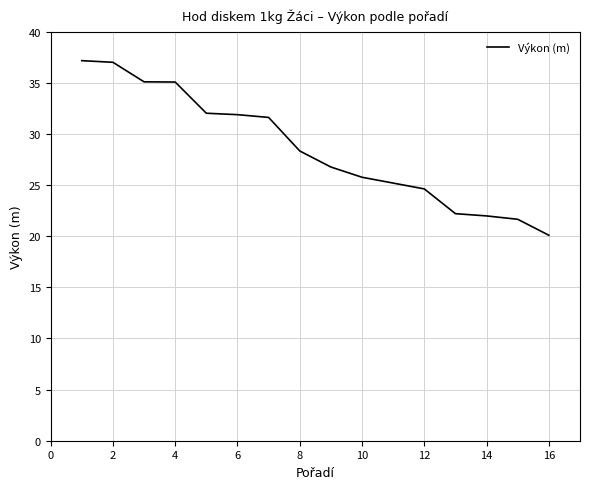

What is the average value?

28.7